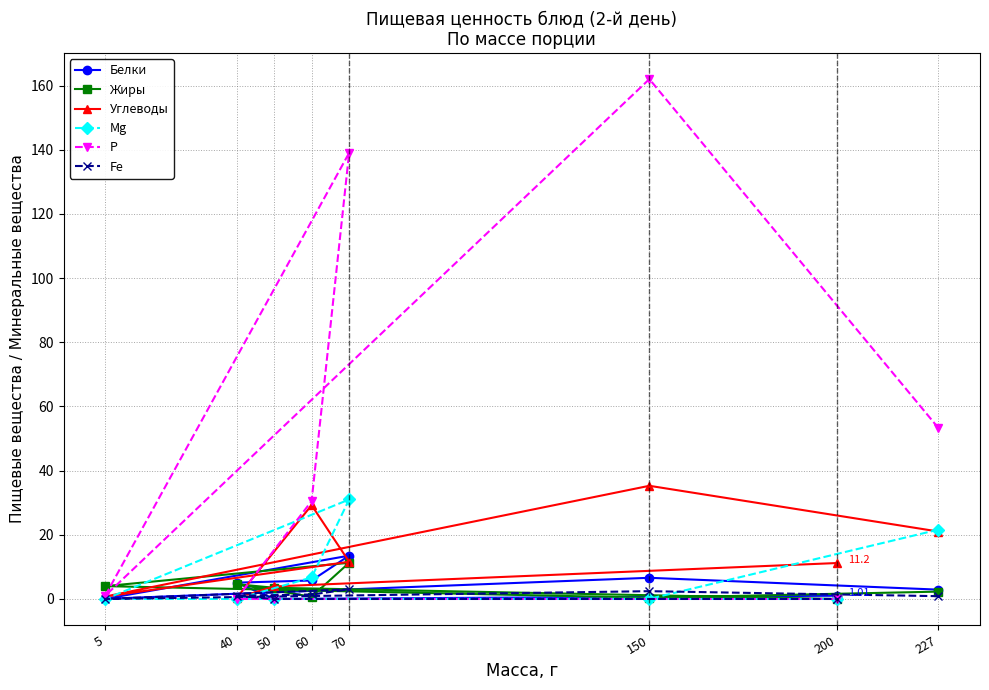

What are all the series names shown in the legend?

Белки, Жиры, Углеводы, Mg, Р, Fe